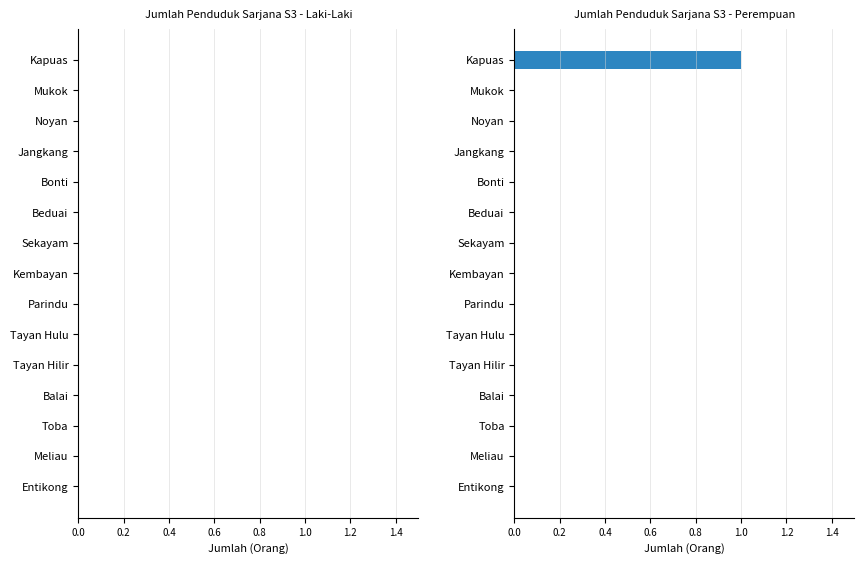

The value at Bonti is 0. True or false?

True